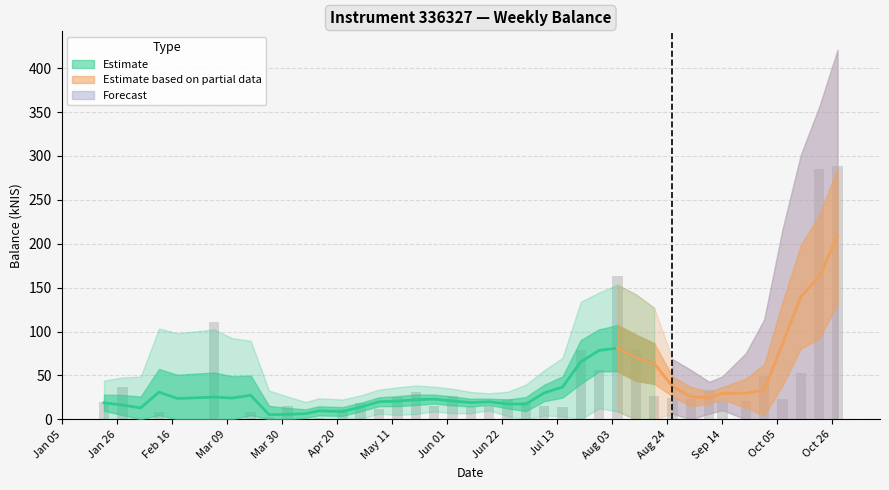

Rank the categories by value from highest to lowest.

2021-10-28, 2021-10-21, 2021-08-05, 2021-03-04, 2021-08-12, 2021-07-22, 2021-07-29, 2021-10-14, 2021-09-30, 2021-01-28, 2021-09-09, 2021-05-20, 2021-08-19, 2021-06-03, 2021-05-13, 2021-08-26, 2021-10-07, 2021-09-02, 2021-06-24, 2021-09-23, 2021-09-14, 2021-01-21, 2021-07-01, 2021-04-29, 2021-04-01, 2021-06-10, 2021-05-27, 2021-06-17, 2021-07-08, 2021-07-15, 2021-04-22, 2021-05-06, 2021-02-11, 2021-03-18, 2021-03-25, 2021-04-13, 2021-04-08, 2021-03-11, 2021-02-04, 2021-02-18